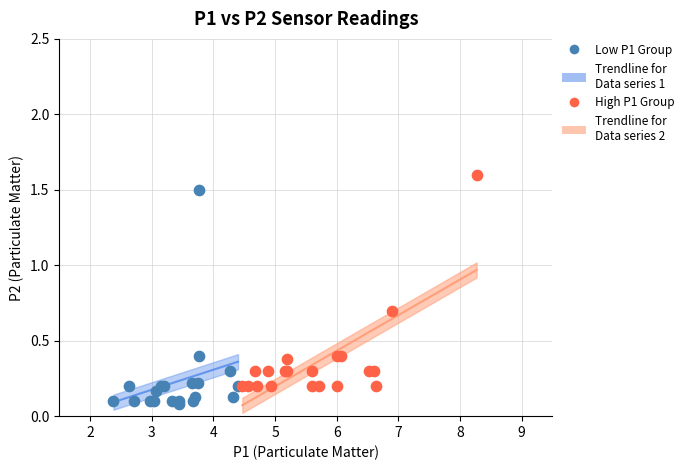

Which series contains the lowest Y value?

Low P1 Group